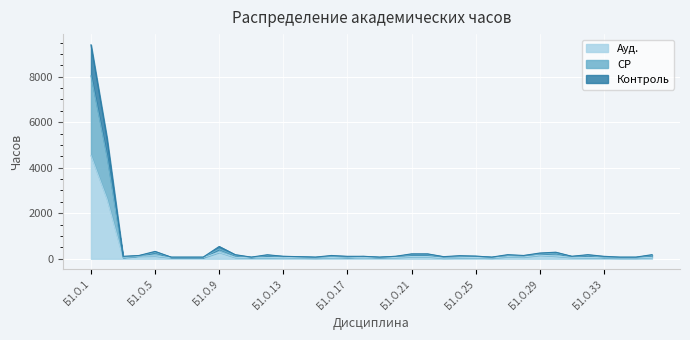

True or false: Контроль and СР cross at least once.

False